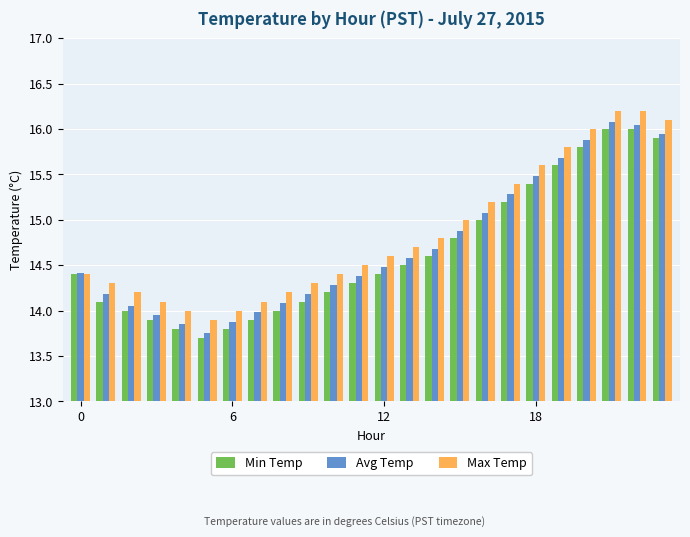

What is the difference between the second highest and minimum values in the Max Temp series?

2.3